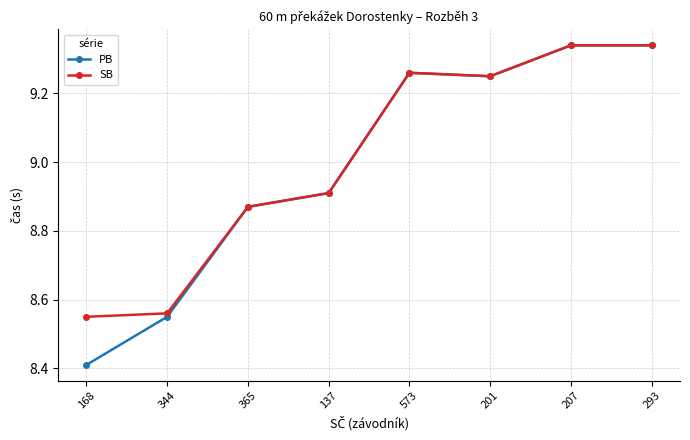

Where does the PB series first go above 9?

573